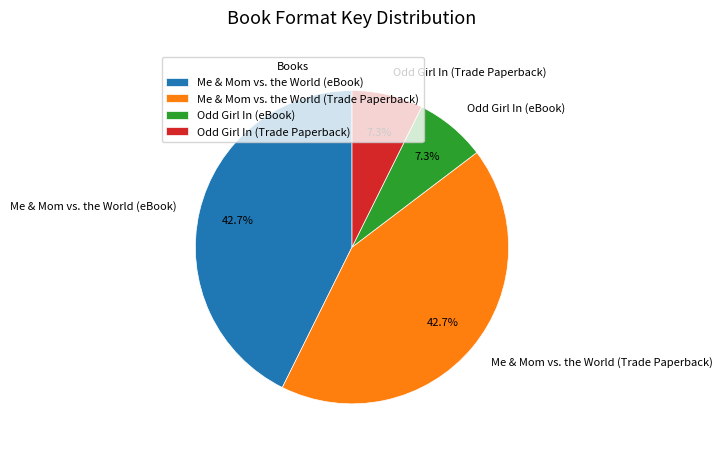

To the nearest percent, what is the combined percentage of Me & Mom vs. the World (Trade Paperback) and Me & Mom vs. the World (eBook)?

85%